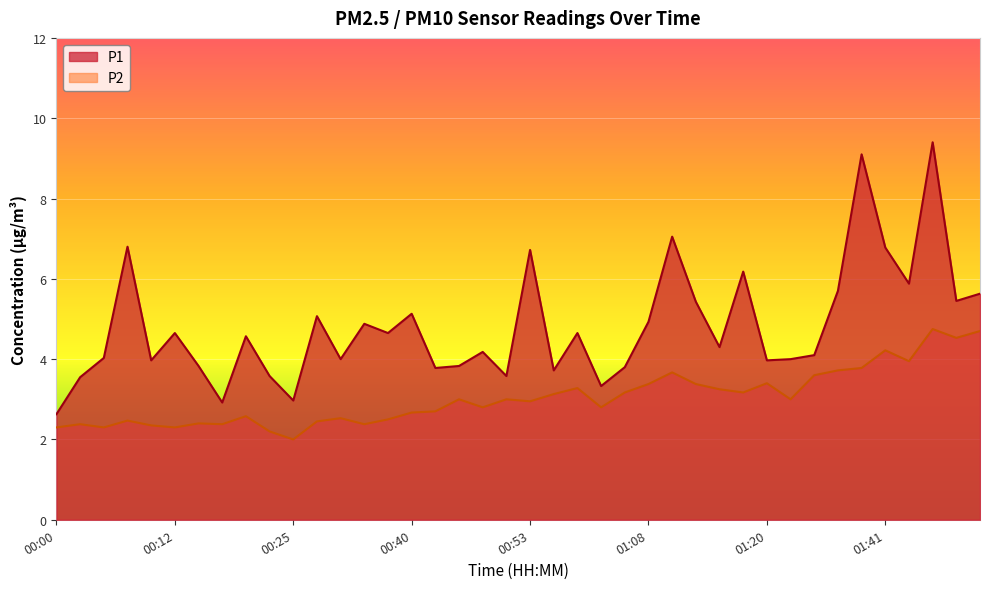

The P2 series shows 2.5 at 00:37. True or false?

True